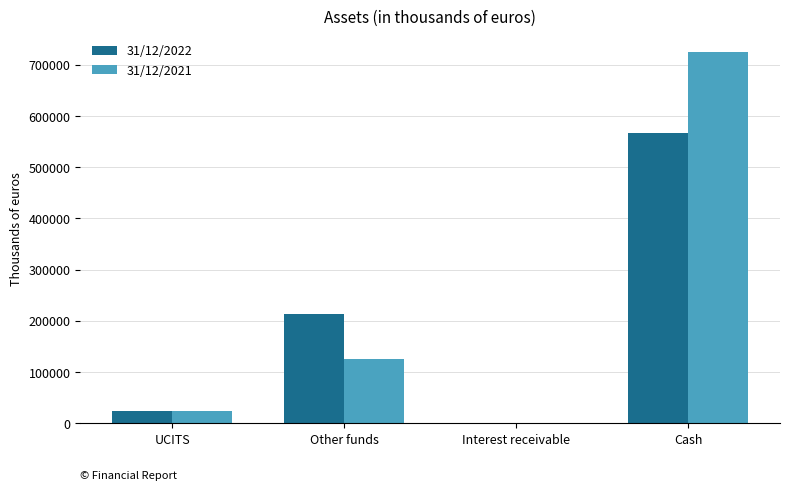

Reading right to left, extract all data points from this chart.

31/12/2022: Cash=566723	Interest receivable=591	Other funds=212857	UCITS=24737
31/12/2021: Cash=725022	Interest receivable=246	Other funds=125702	UCITS=23920